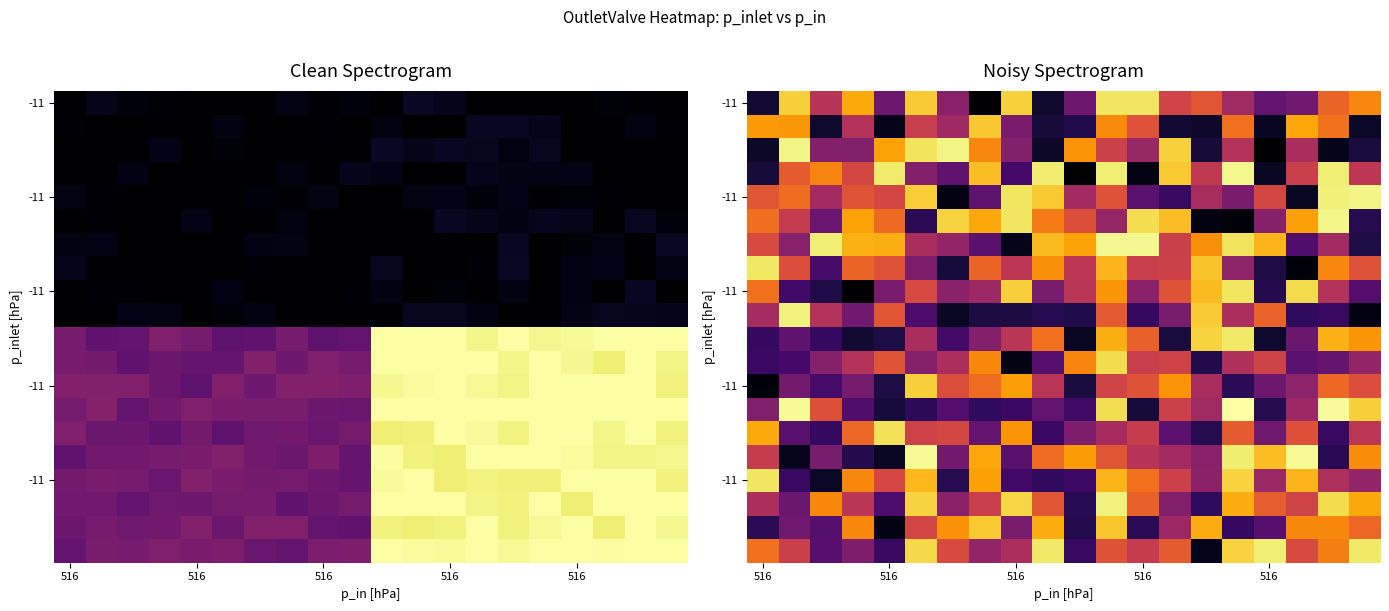

At which category does the chart reach its peak across all series?

15